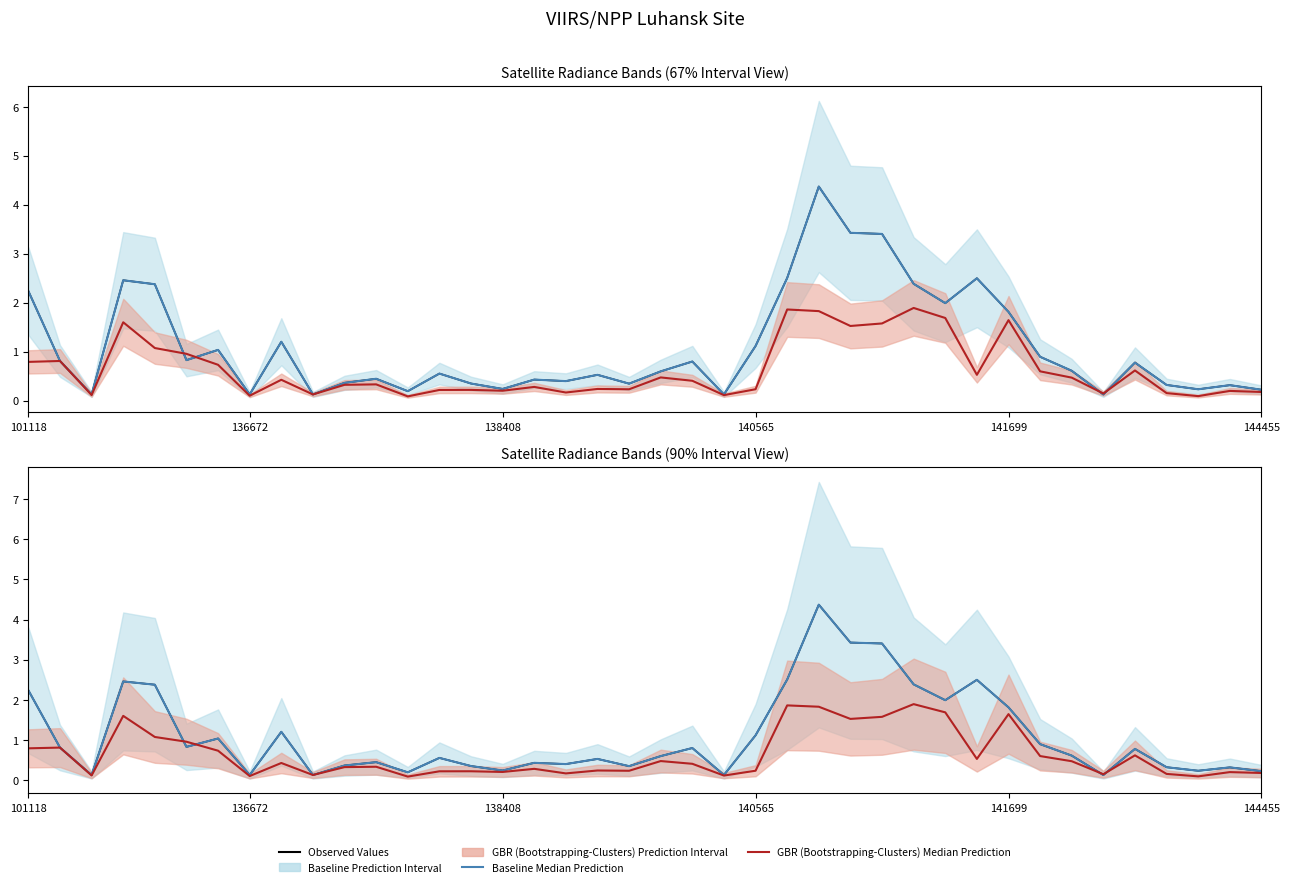

The value of Observed Values at 9 is 0.2. True or false?

False